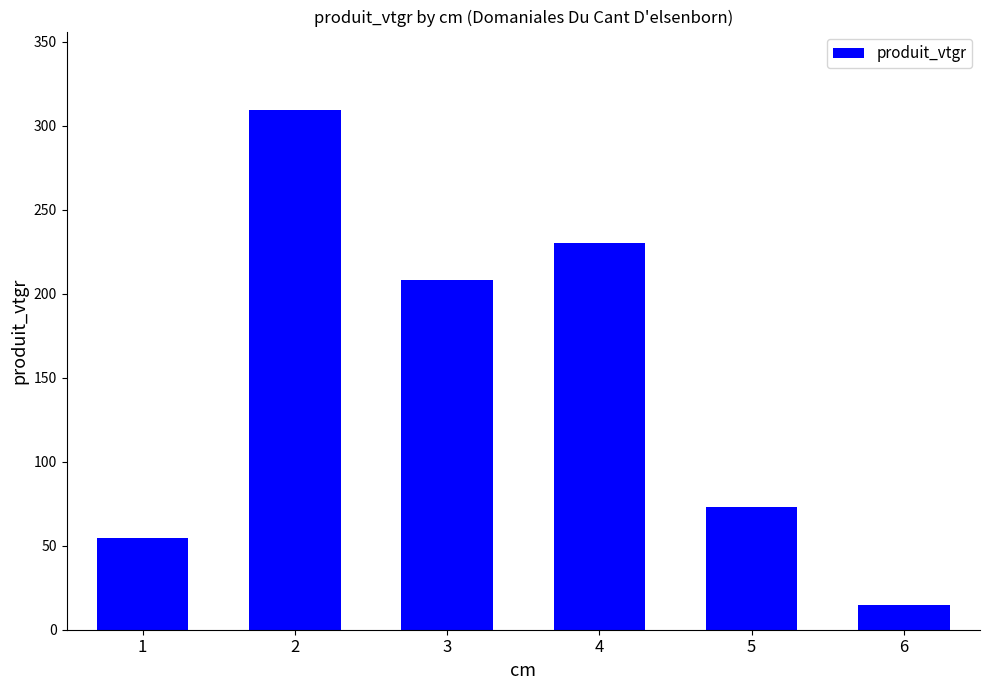

The value at 1 is 54.4. True or false?

True